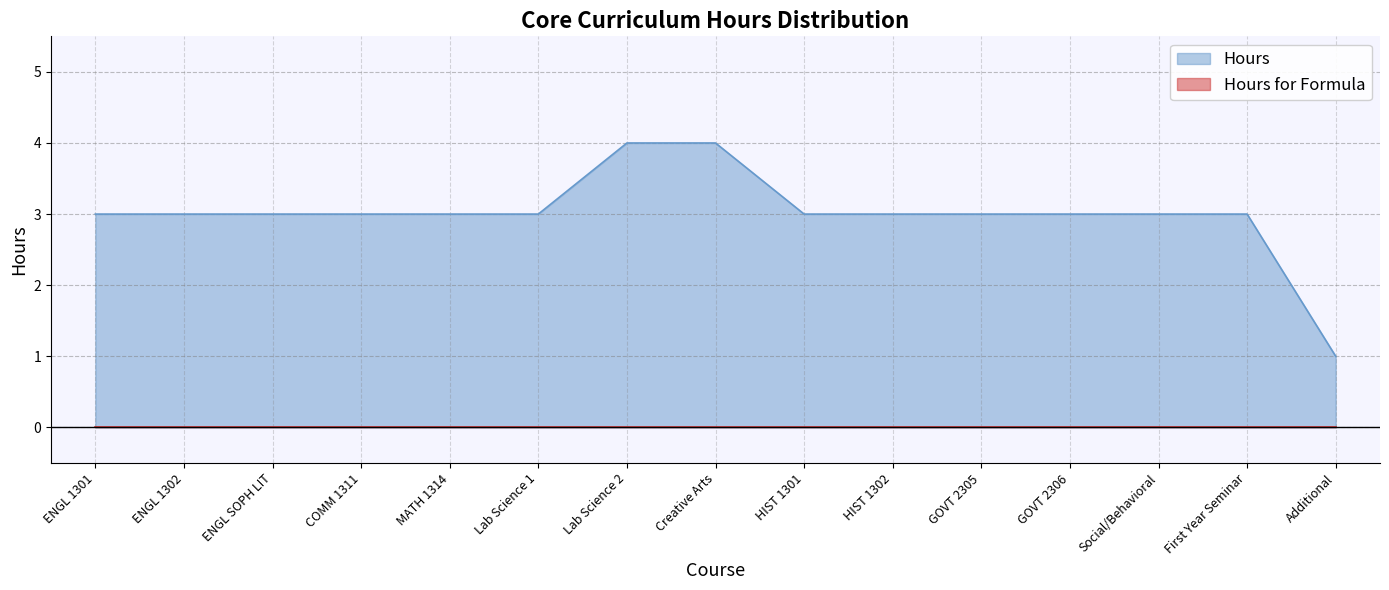

Reading right to left, what are all the values shown in this chart?

1	3	3	3	3	3	3	4	4	3	3	3	3	3	3